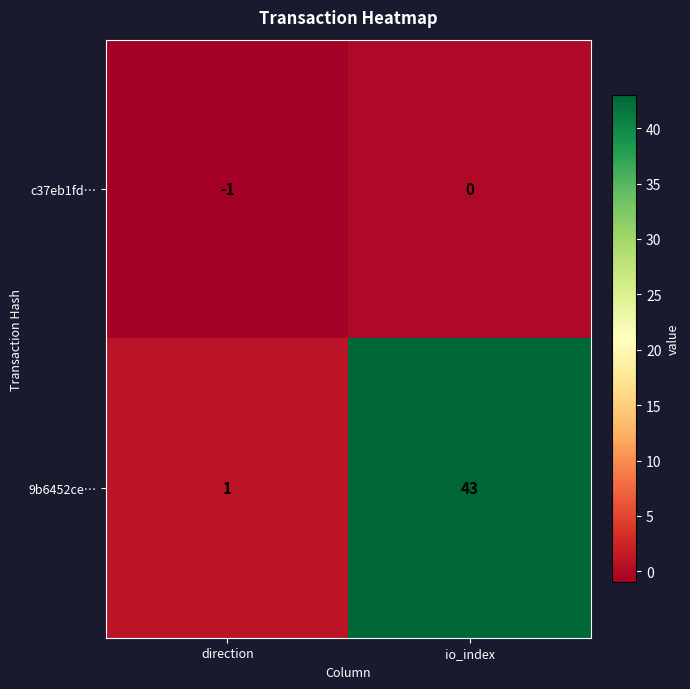

Rank the series by their average value, from lowest to highest.

c37eb1fd…, 9b6452ce…